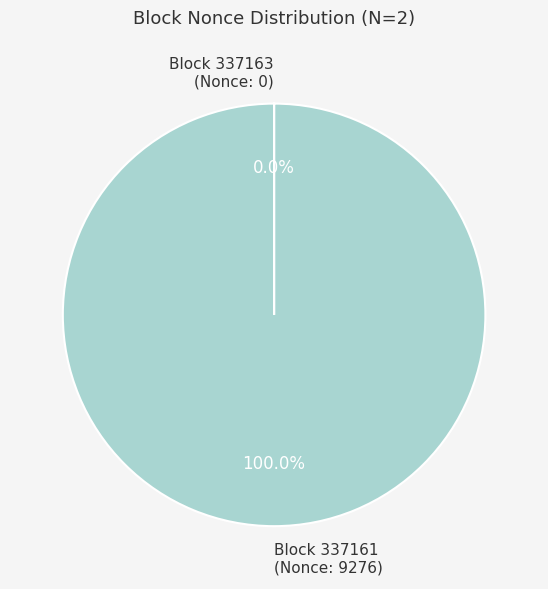

Is there a majority slice in this chart?

Yes